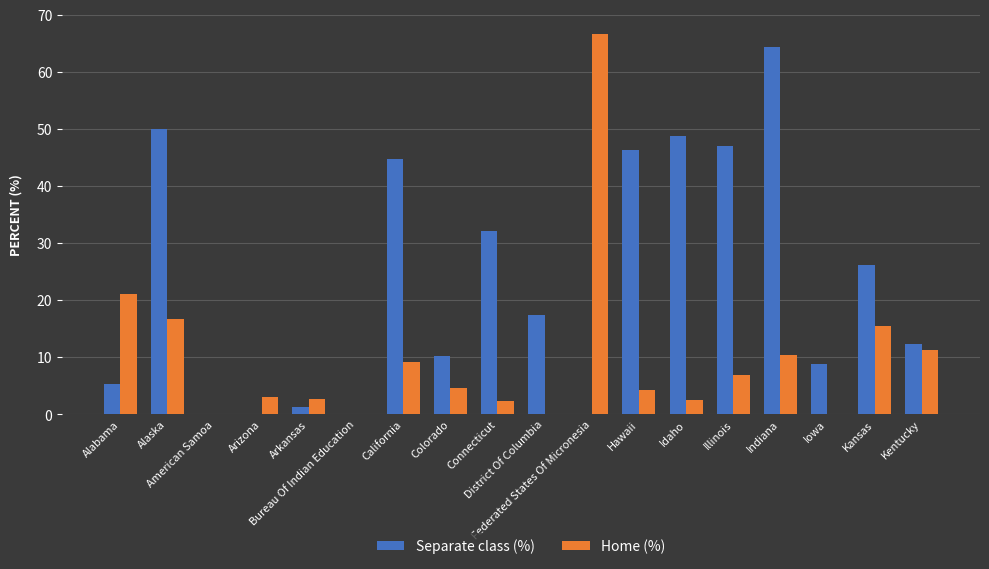

Are the bars horizontal?

No